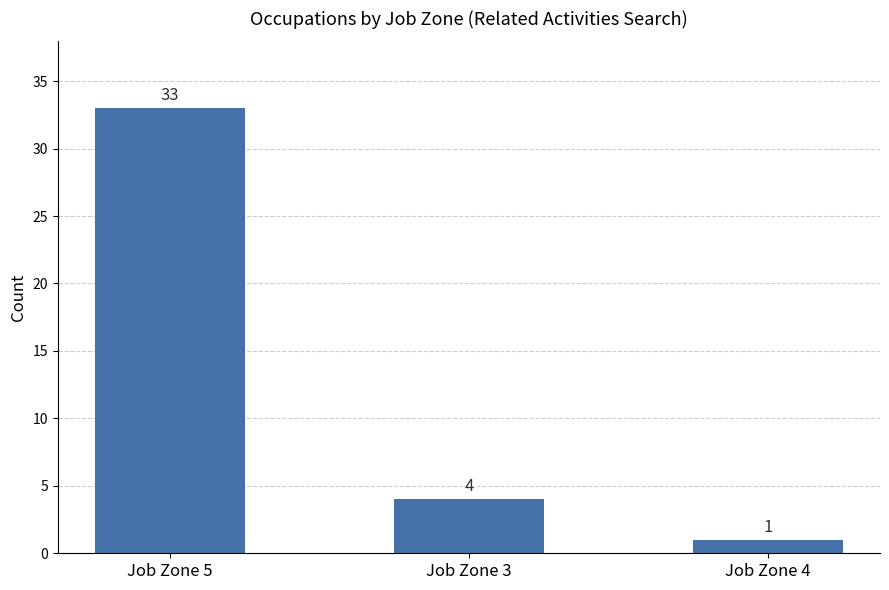

Reading right to left, transcribe all the data shown in this chart.

1	4	33